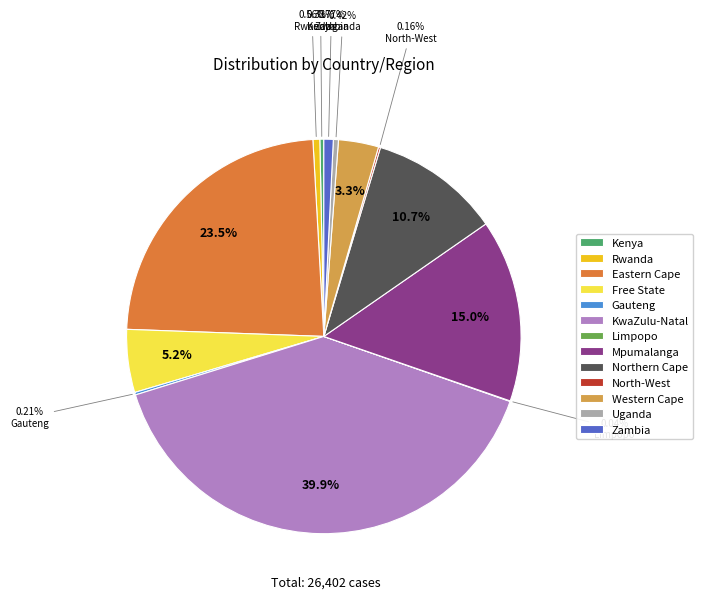

Which category has the biggest portion of the pie?

KwaZulu-Natal